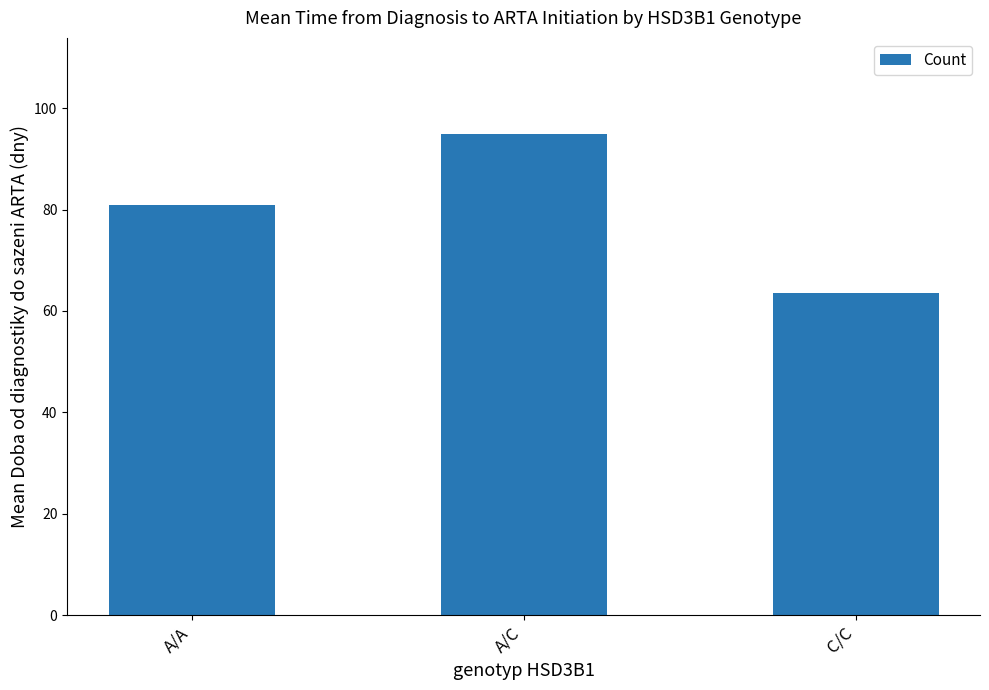

What position from the right is A/A?

3